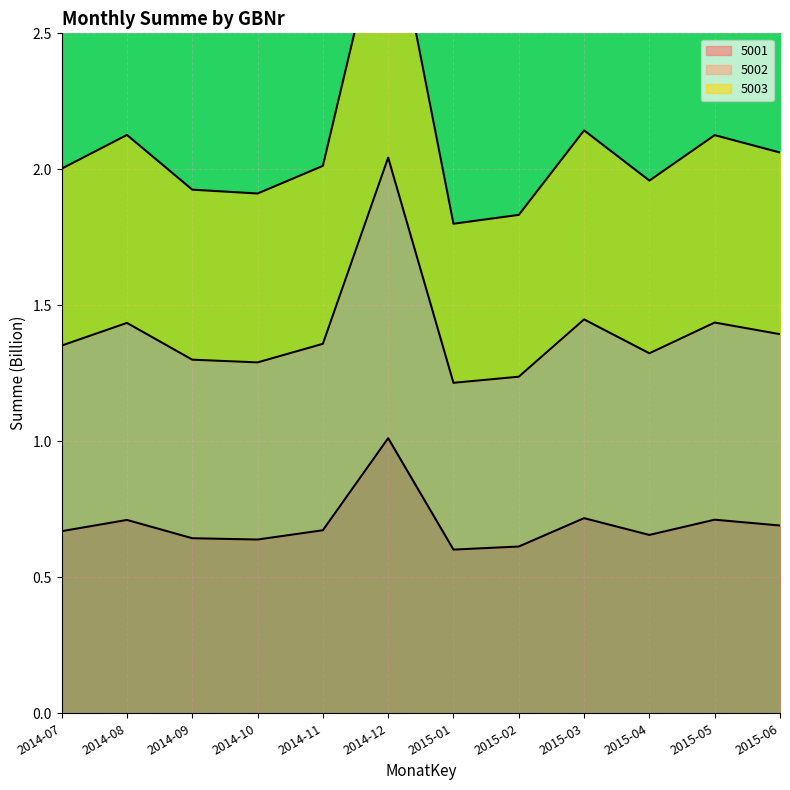

How many values in the 5003 series are below 2?

5